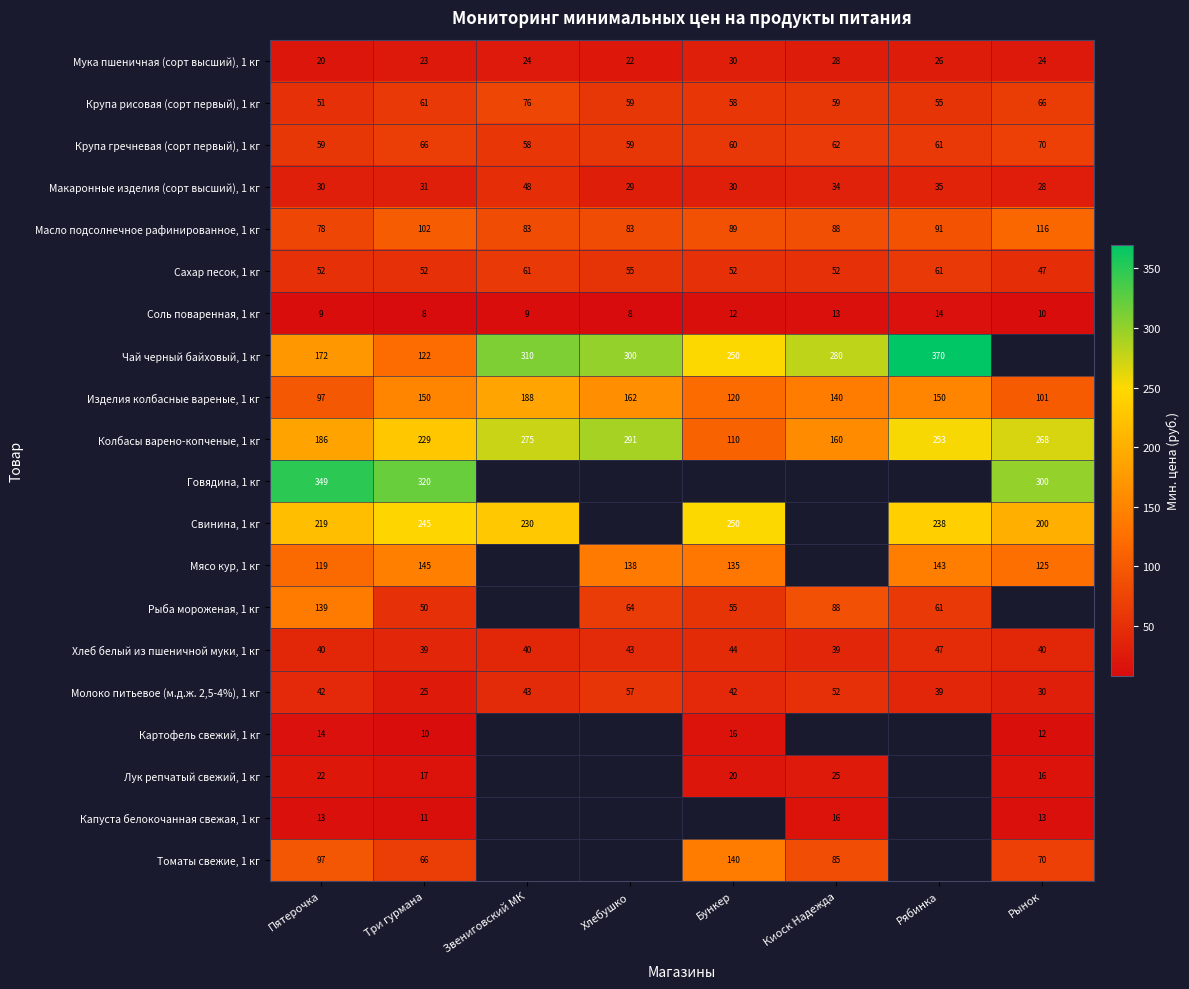

Is the value of Крупа рисовая (сорт первый), 1 кг at Рябинка greater than the value of Сахар песок, 1 кг at Рынок?

Yes